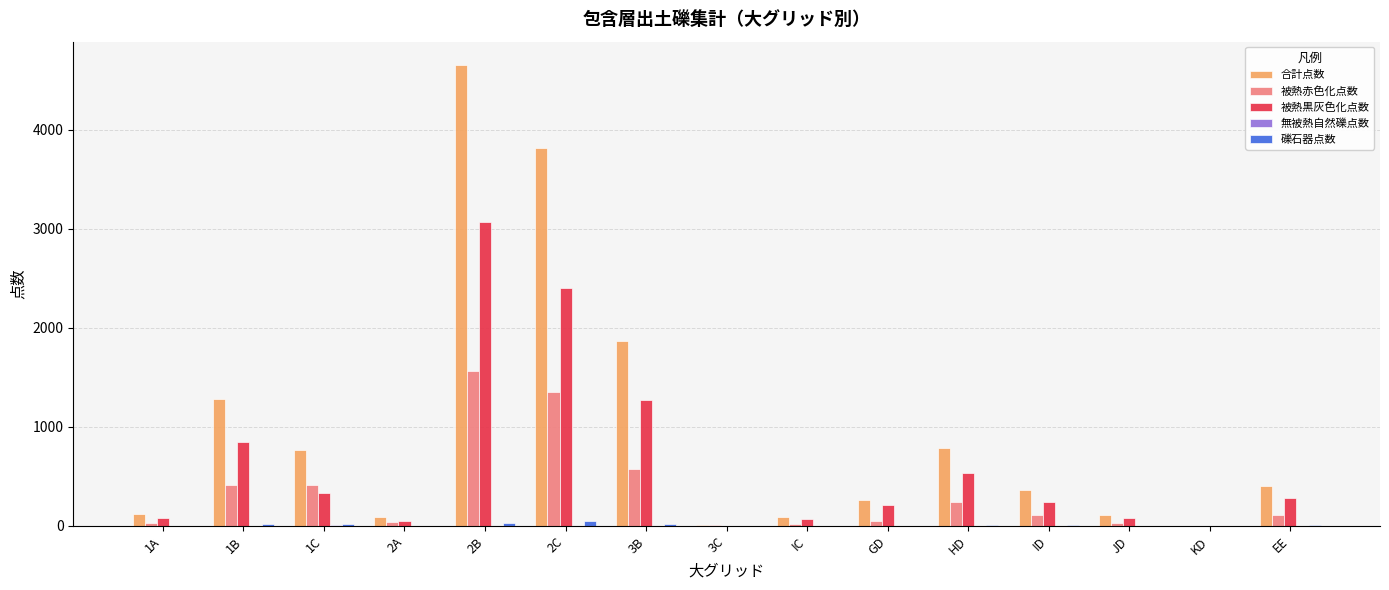

Is the value of 合計点数 at 2C greater than the value of 被熱赤色化点数 at 2A?

Yes